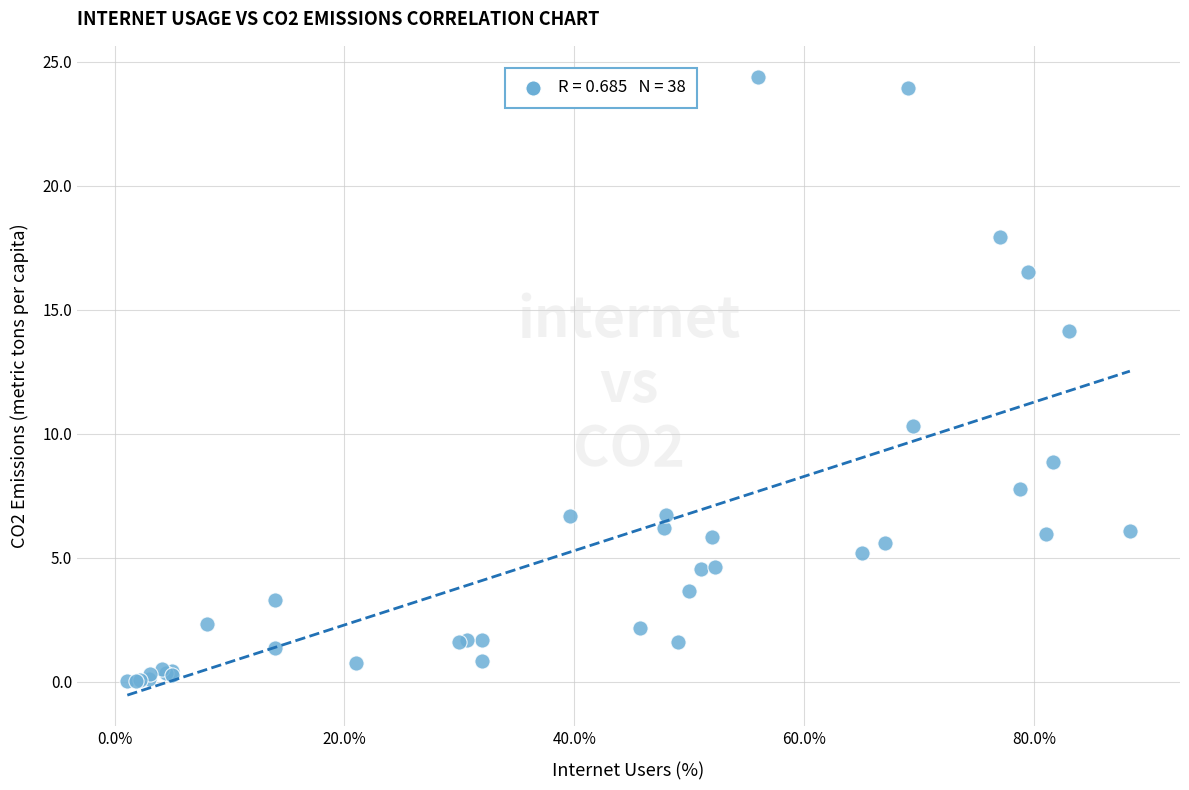

What Y value in the scatter plot is closest to 12?

10.3